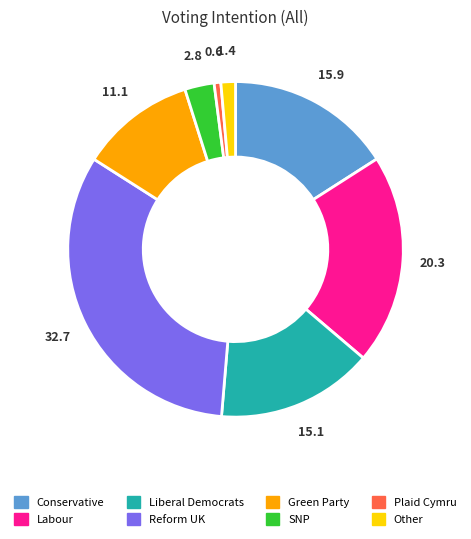

Is there any slice that represents more than half of the pie?

No